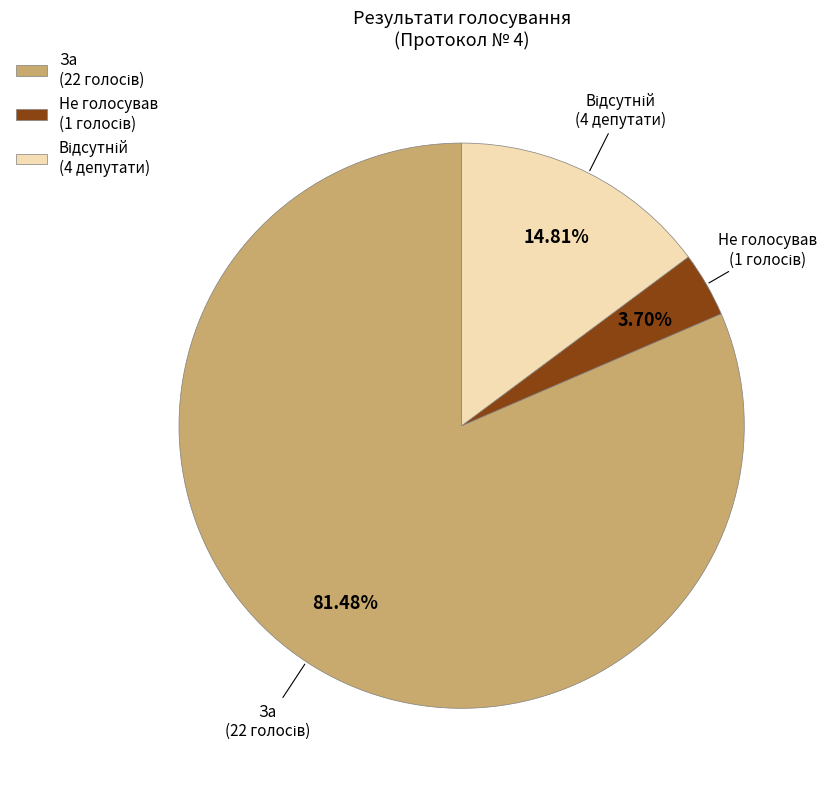

Is there a majority slice in this chart?

Yes